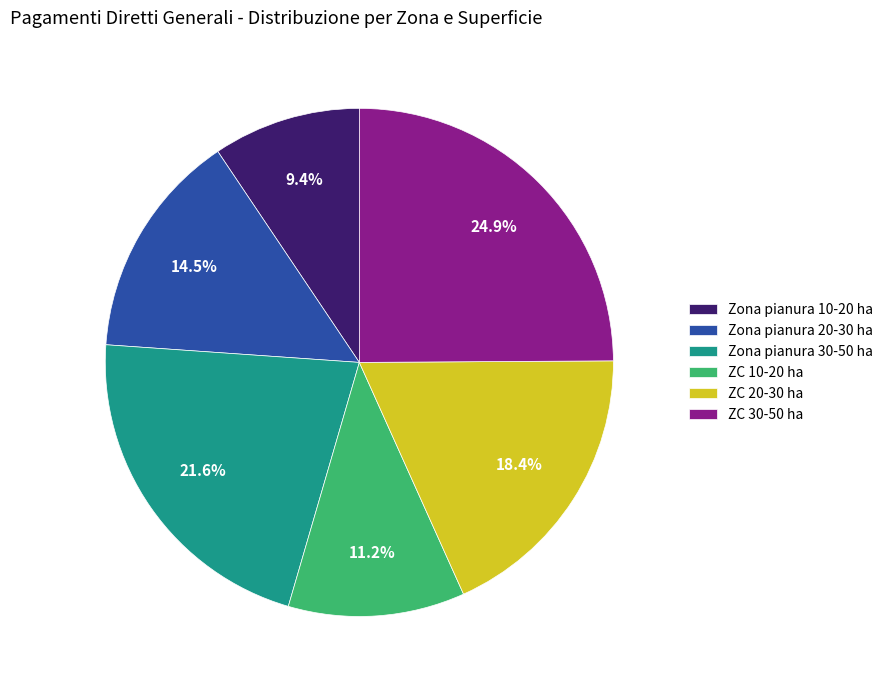

Does any single category account for the majority?

No